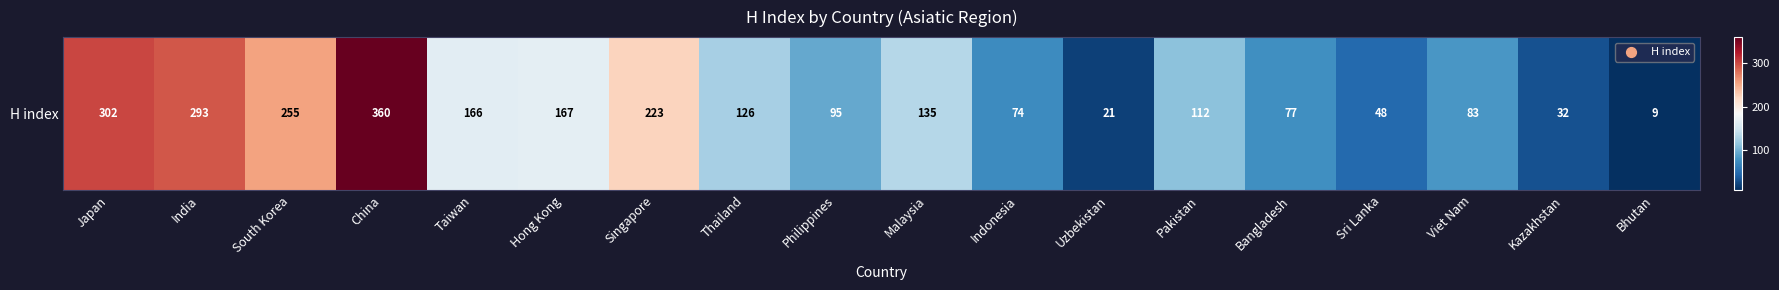

What value does the data have at Bangladesh?

77